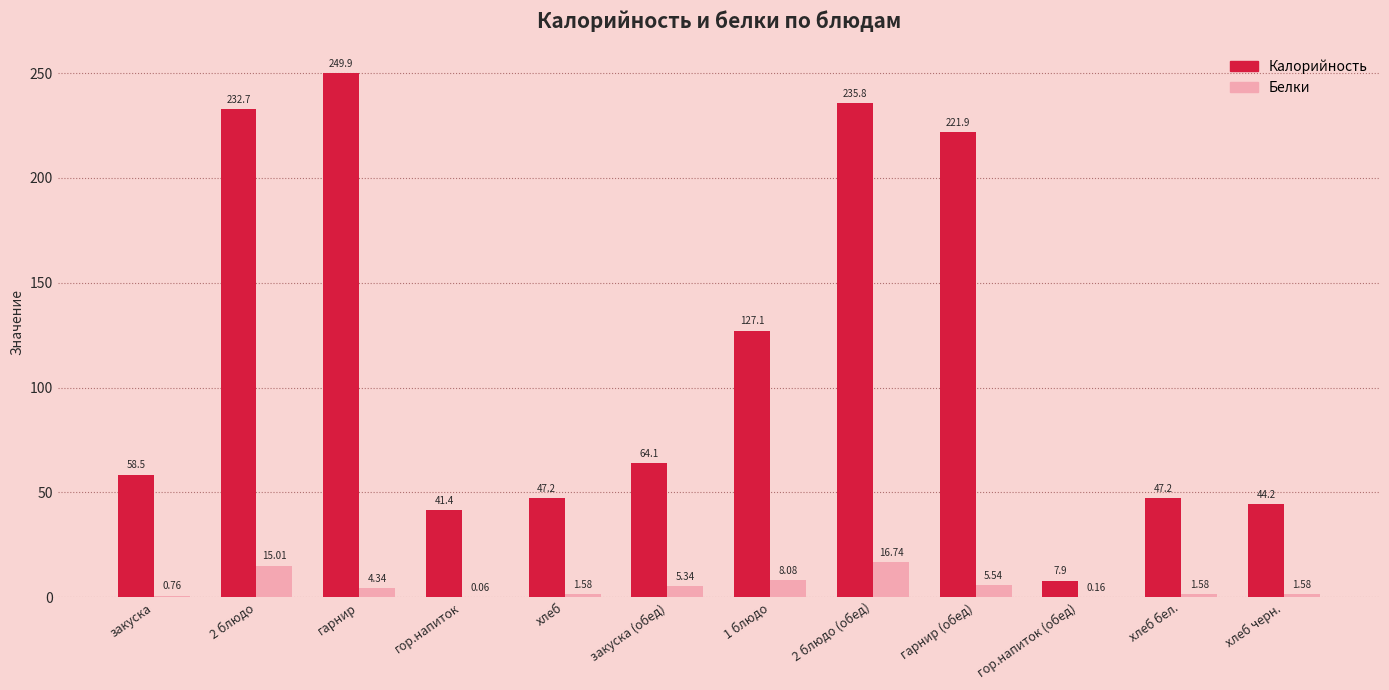

Which category has the highest value across all series?

гарнир